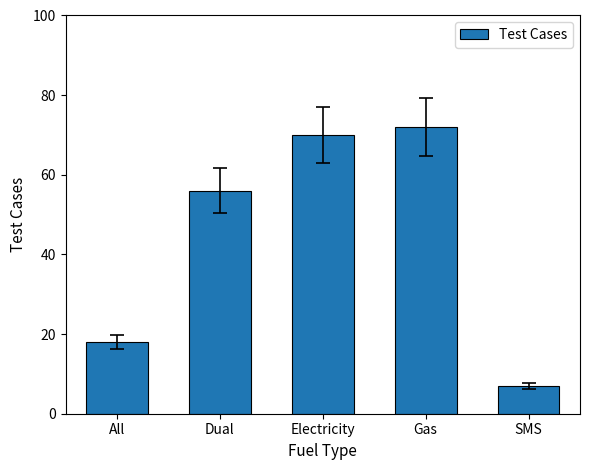

How many bars are there in total?

5